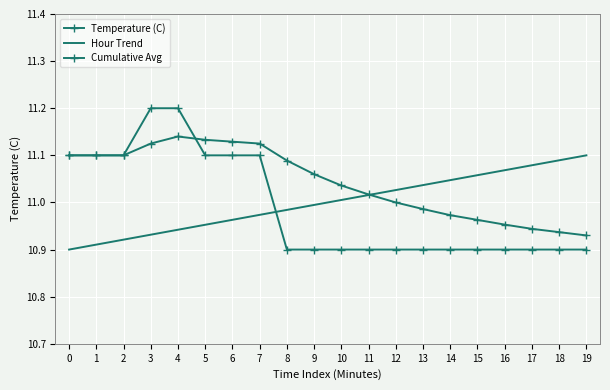

How many data points in Hour Trend are less than 11?

10